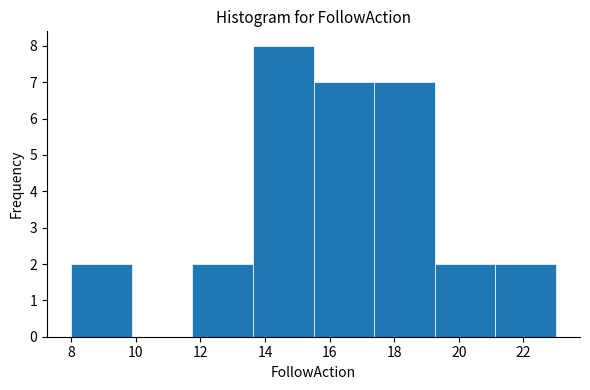

Which range on the x-axis has the tallest bar?

13.6 to 15.6